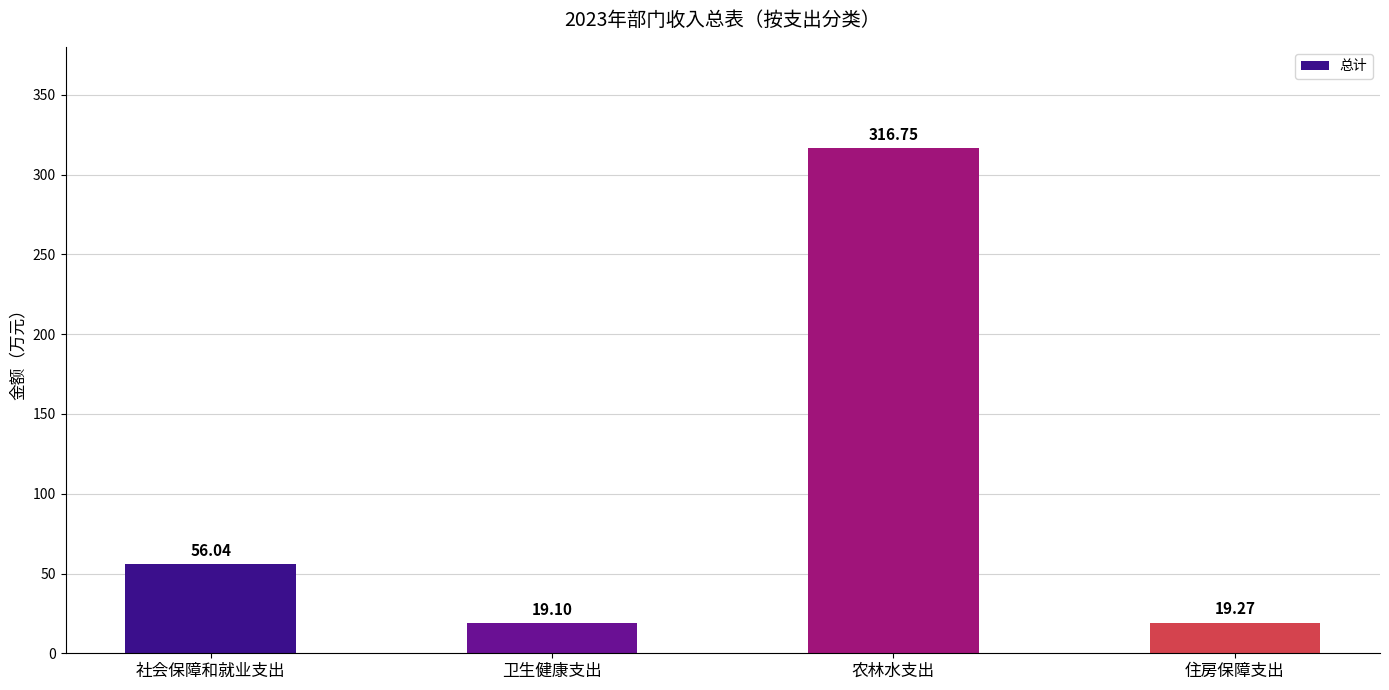

Are the bars horizontal?

No